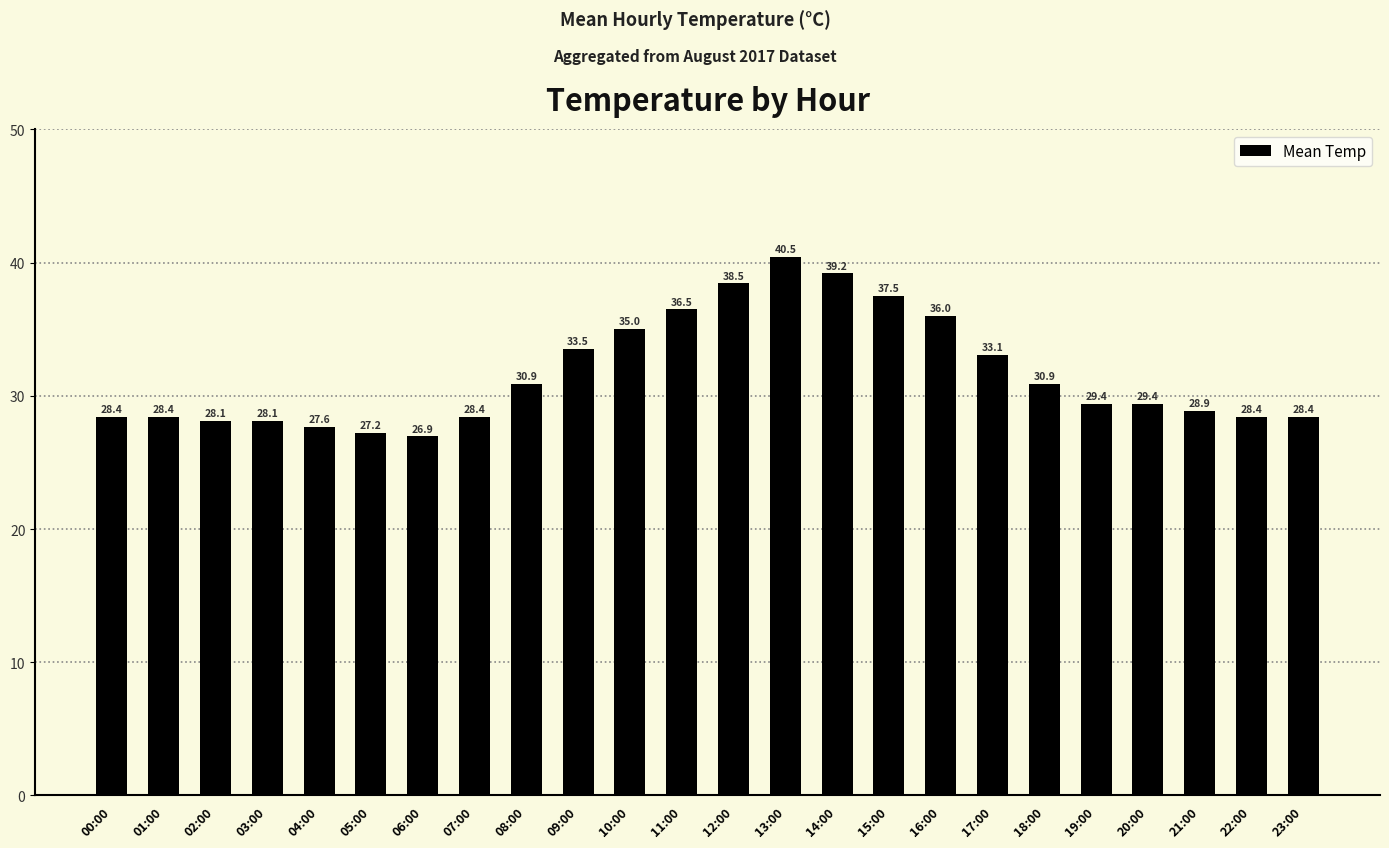

What is the sum of the values at 12:00 and 04:00?

66.1